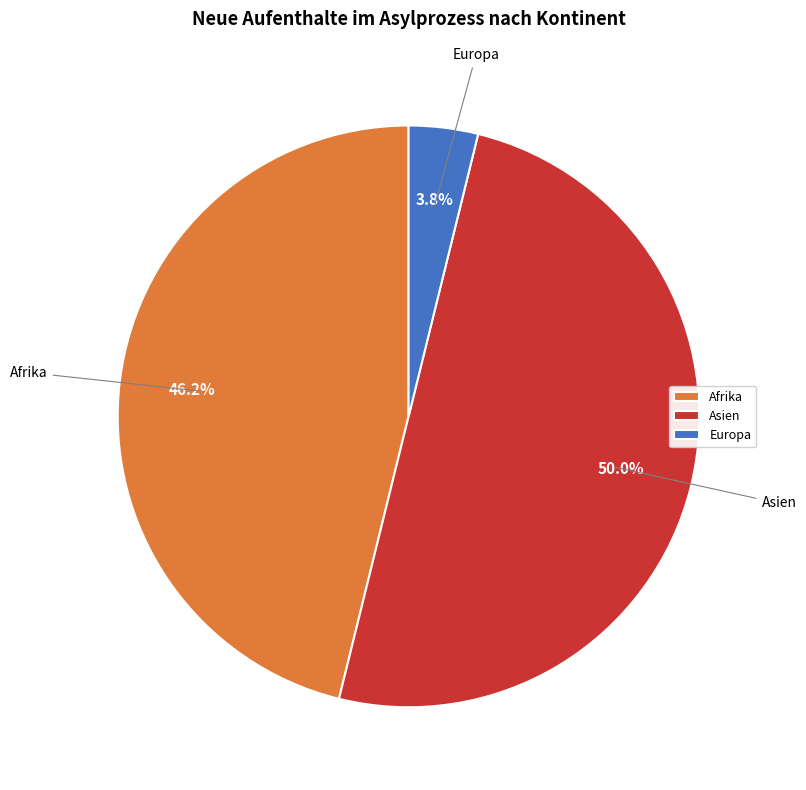

To the nearest percent, what is the difference between the Asien and Afrika slice percentages?

4%